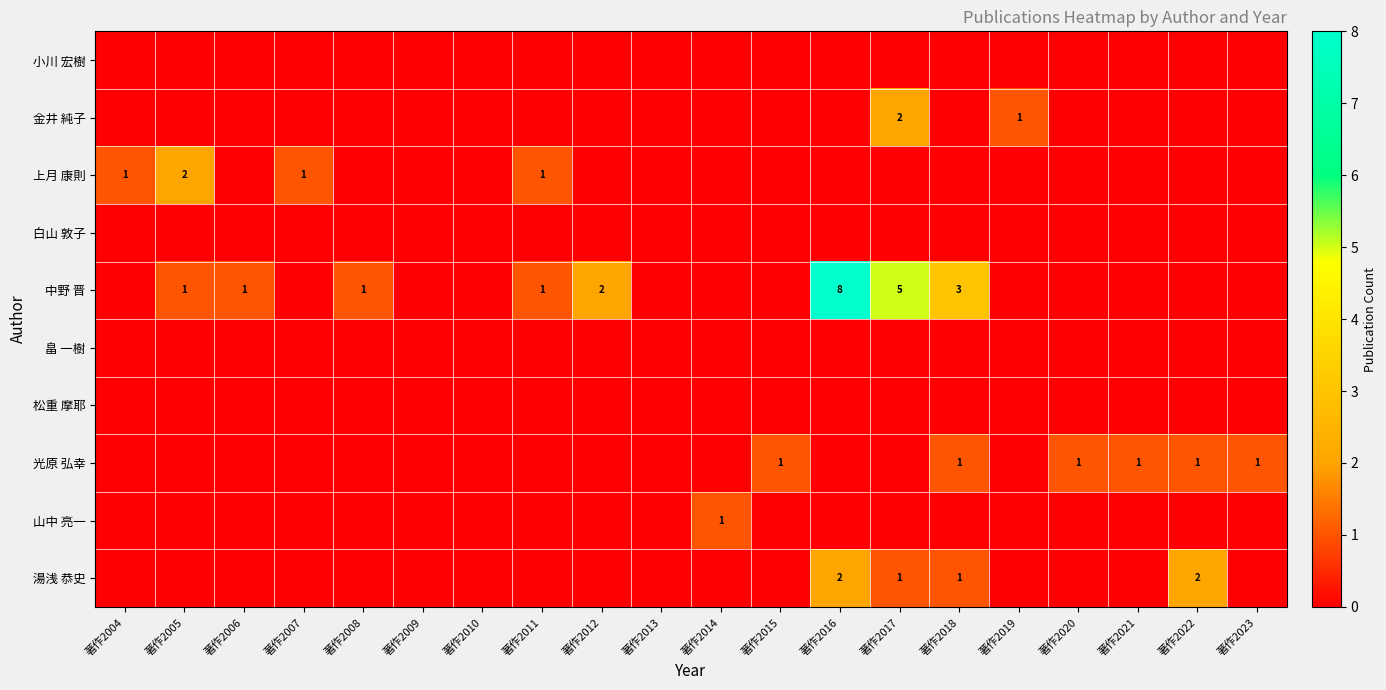

What is the greatest value displayed?

8